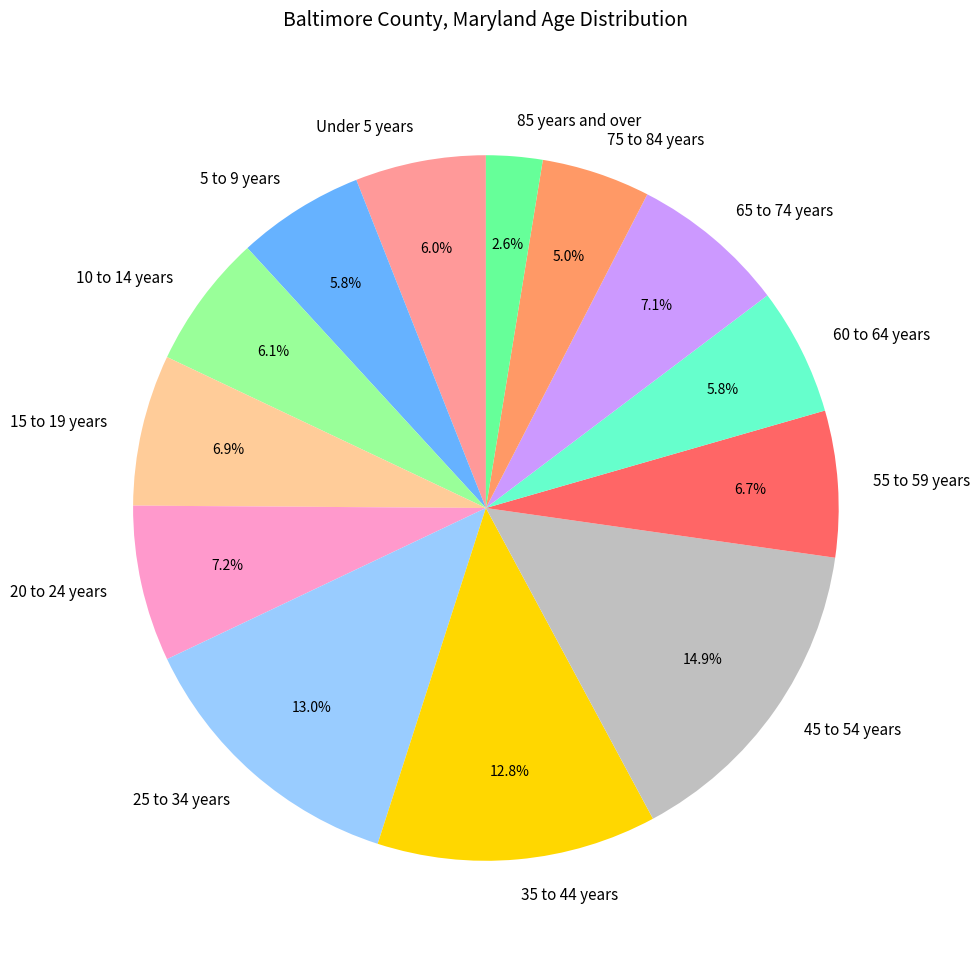

Is the sum of 45 to 54 years and 35 to 44 years greater than half?

No